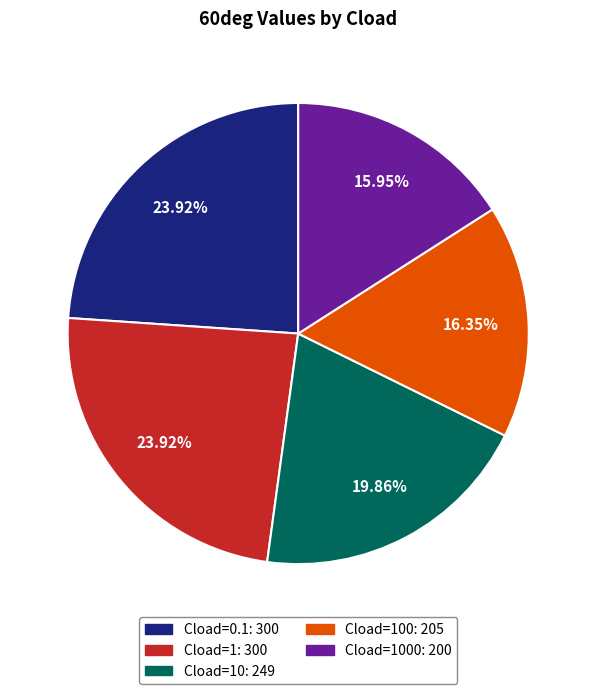

What is the ratio of the value at Cload=1000: 200 to the value at Cload=1: 300?

0.7